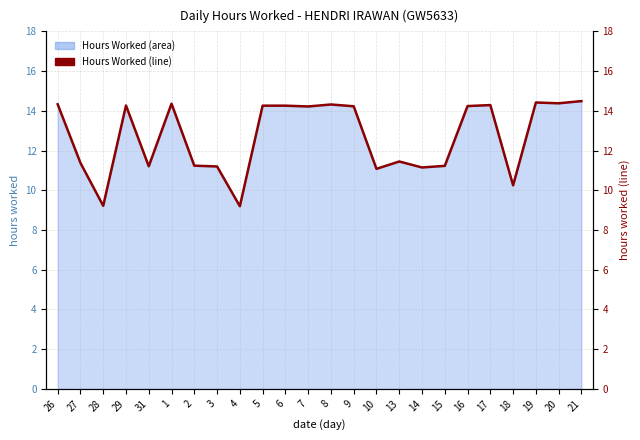

Which label corresponds to the smallest value in the chart?

4